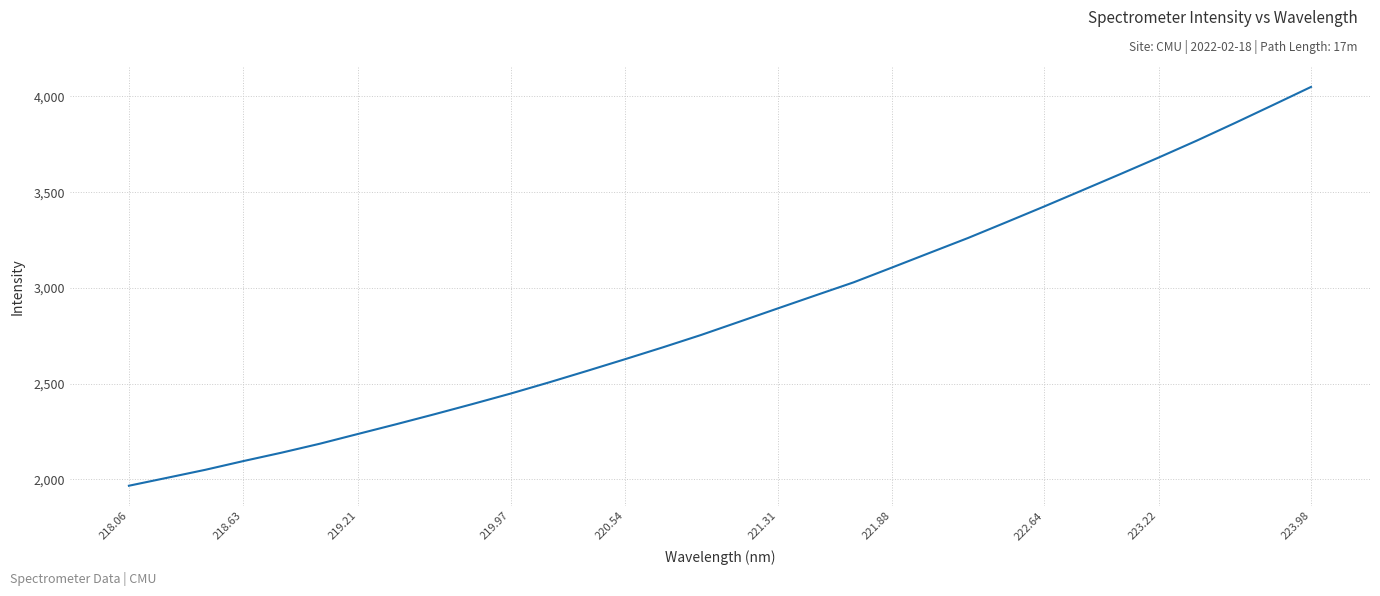

What is the smallest value displayed?

1967.0